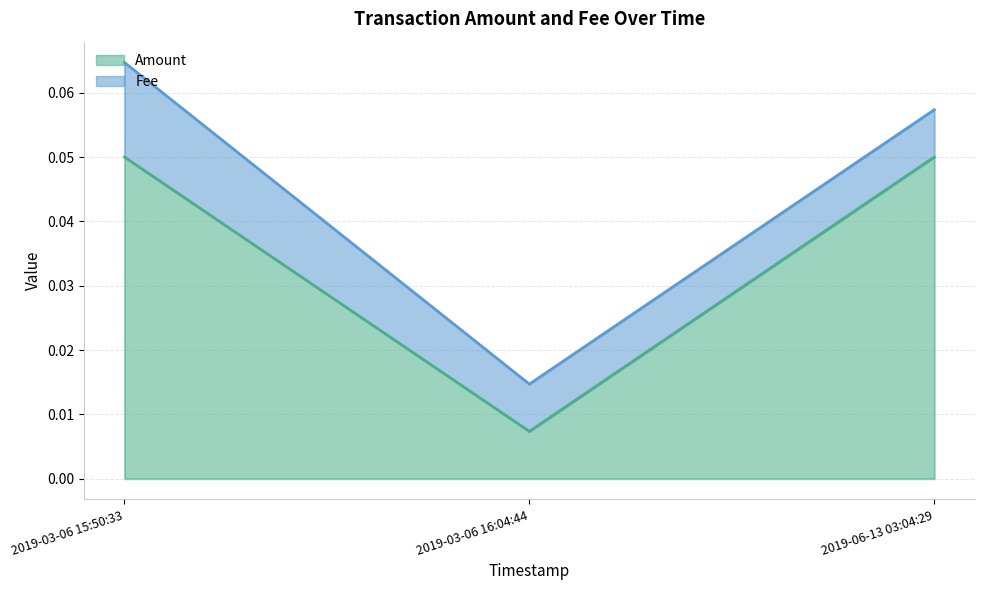

What position from the right is 2019-06-13 03:04:29?

1